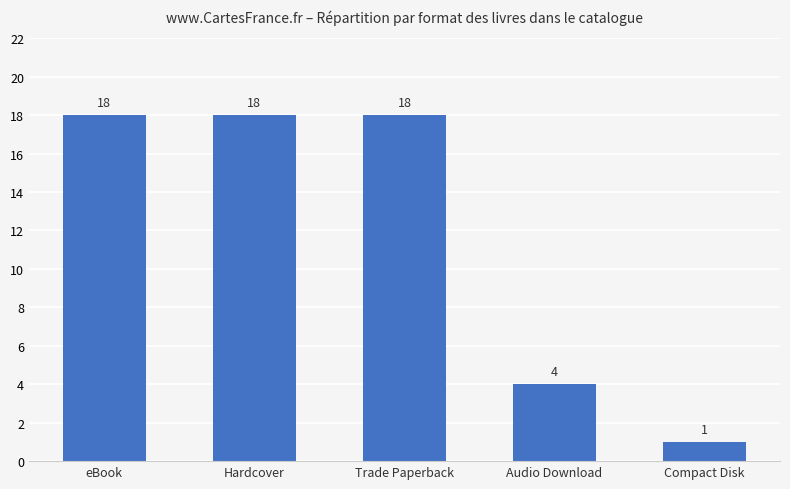

What is the value of the 3rd bar from the left?

18